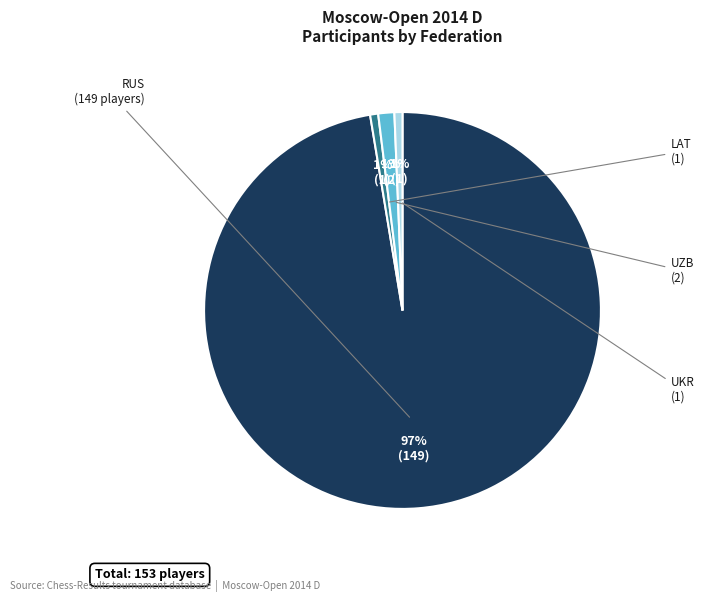

To the nearest percent, what is the average slice percentage?

25%